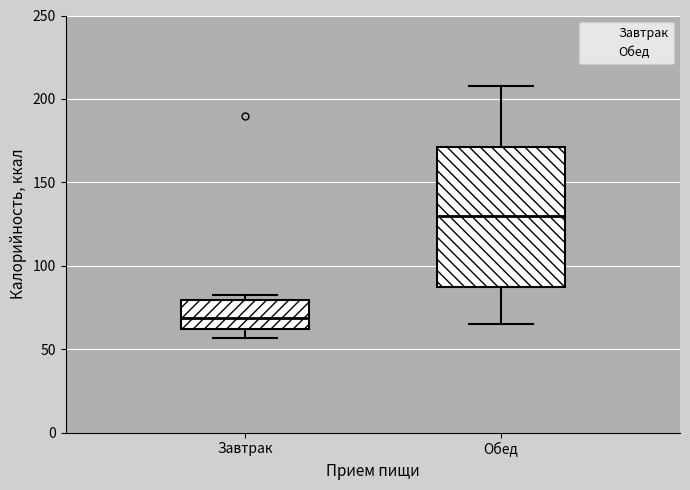

Comparing the boxes themselves (not the whiskers), which one is the tallest?

Обед